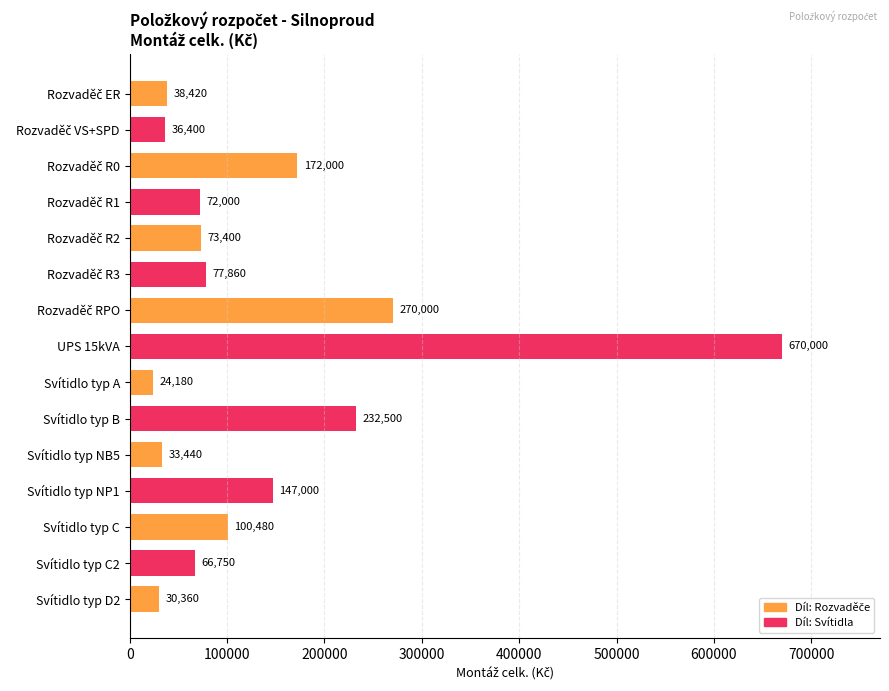

What is the sum of all values?

2044790